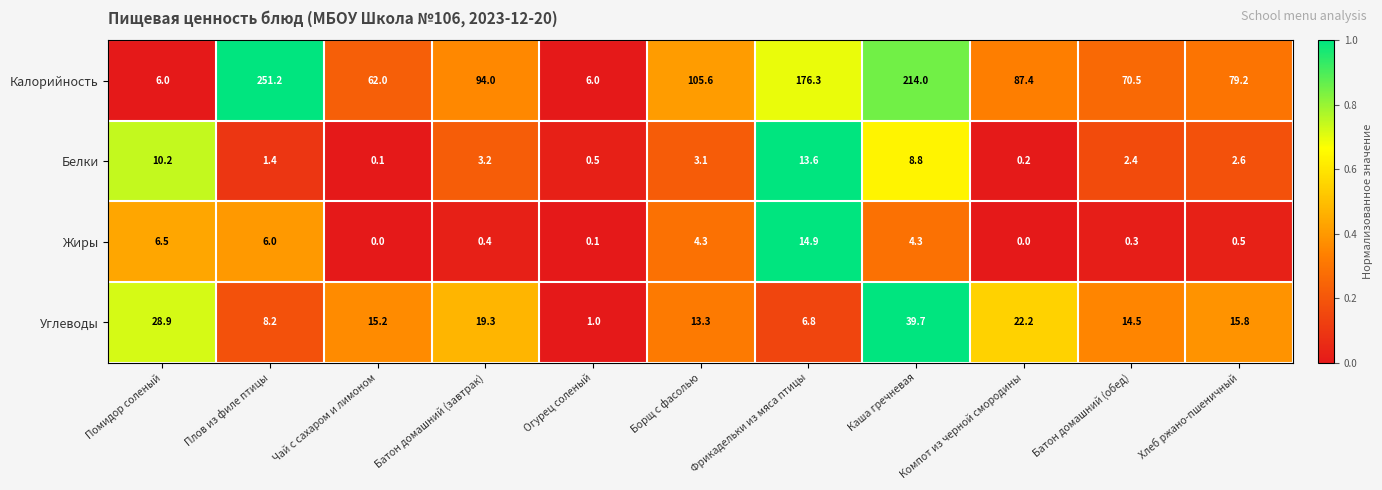

What is the maximum value shown in the chart?

251.2